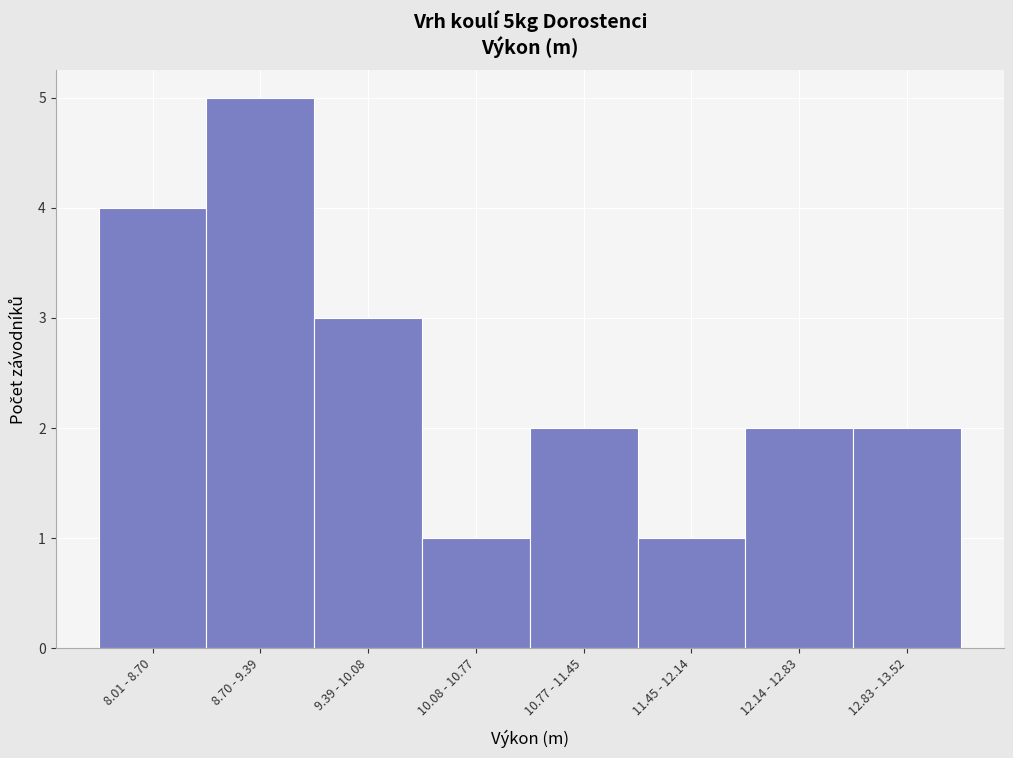

Reading left to right, extract all data points from this chart.

8.01 - 8.70=4	8.70 - 9.39=5	9.39 - 10.08=3	10.08 - 10.77=1	10.77 - 11.45=2	11.45 - 12.14=1	12.14 - 12.83=2	12.83 - 13.52=2